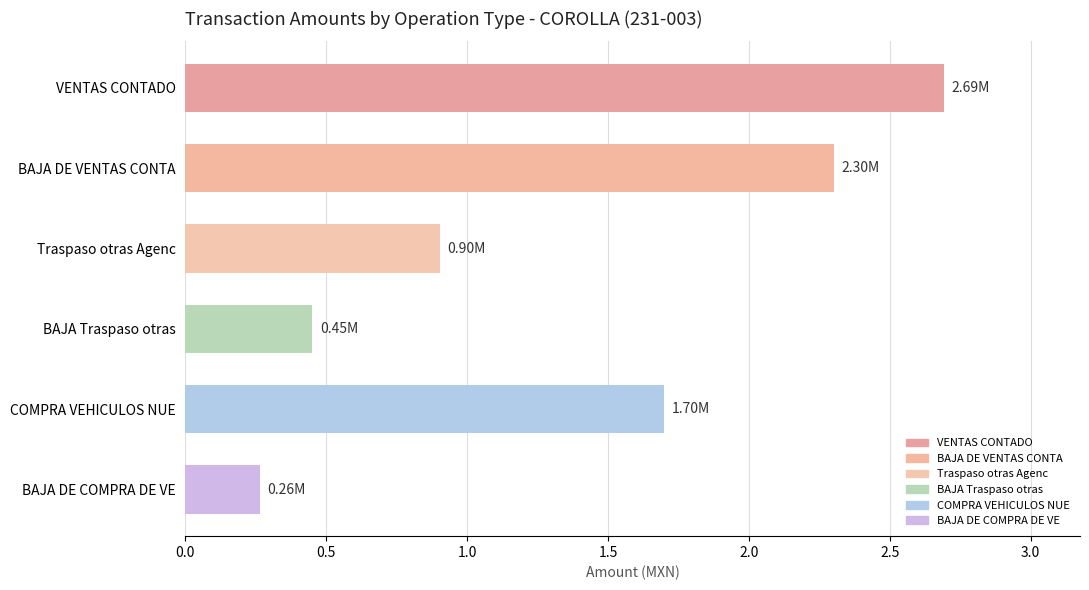

At which category does the chart reach its minimum across all series?

BAJA DE COMPRA DE VE